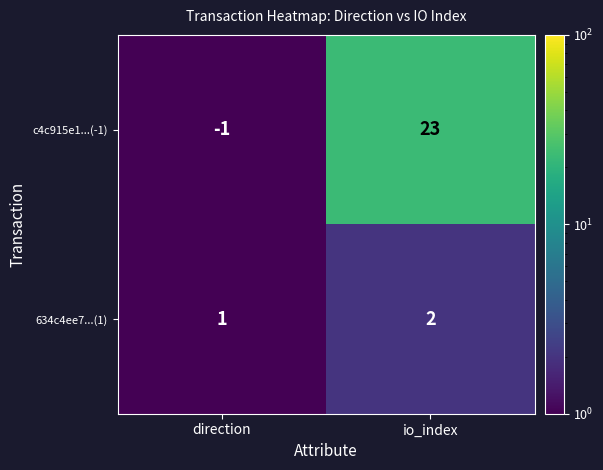

Rank the series by their average value, from highest to lowest.

c4c915e1...(-1), 634c4ee7...(1)